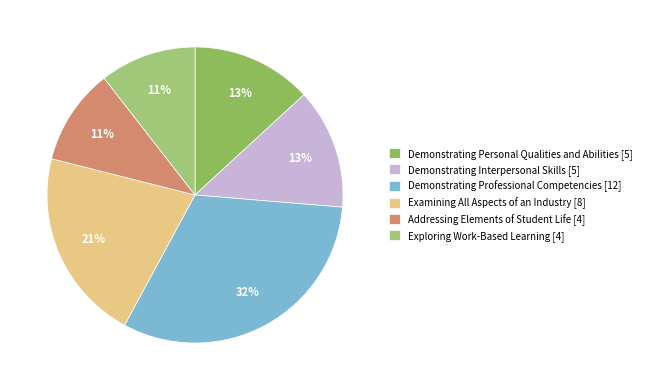

Which category has the biggest portion of the pie?

Demonstrating Professional Competencies